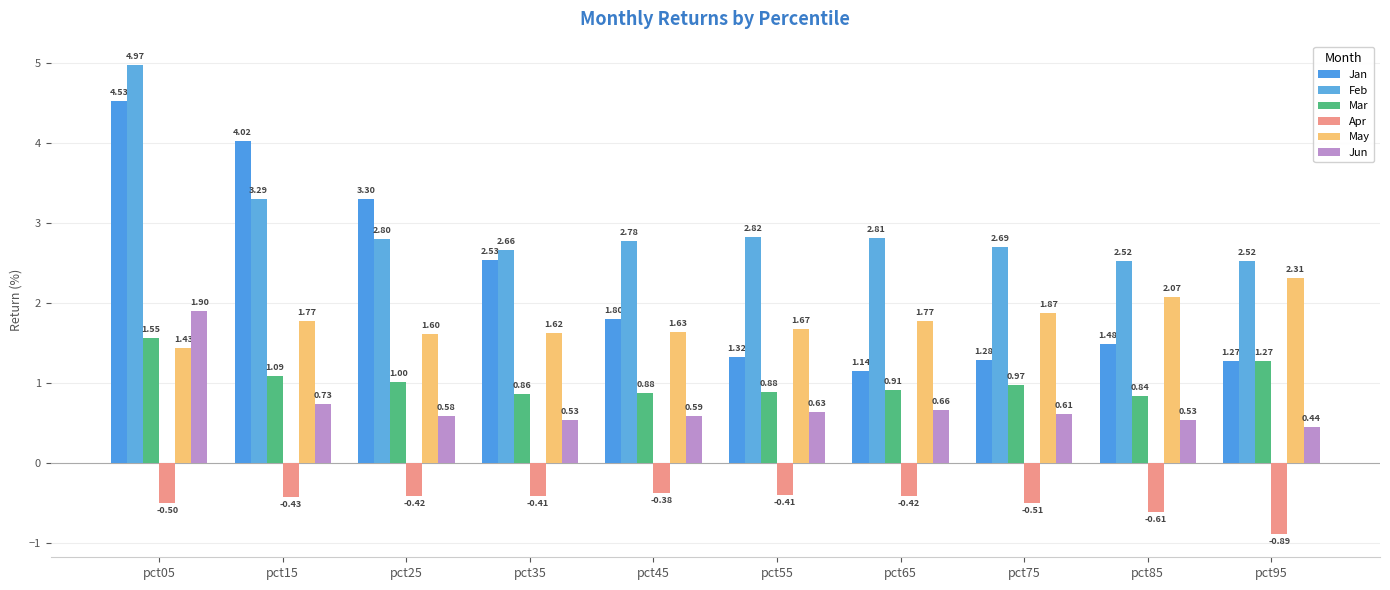

Rank the categories by May value from highest to lowest.

pct95, pct85, pct75, pct65, pct15, pct55, pct45, pct35, pct25, pct05